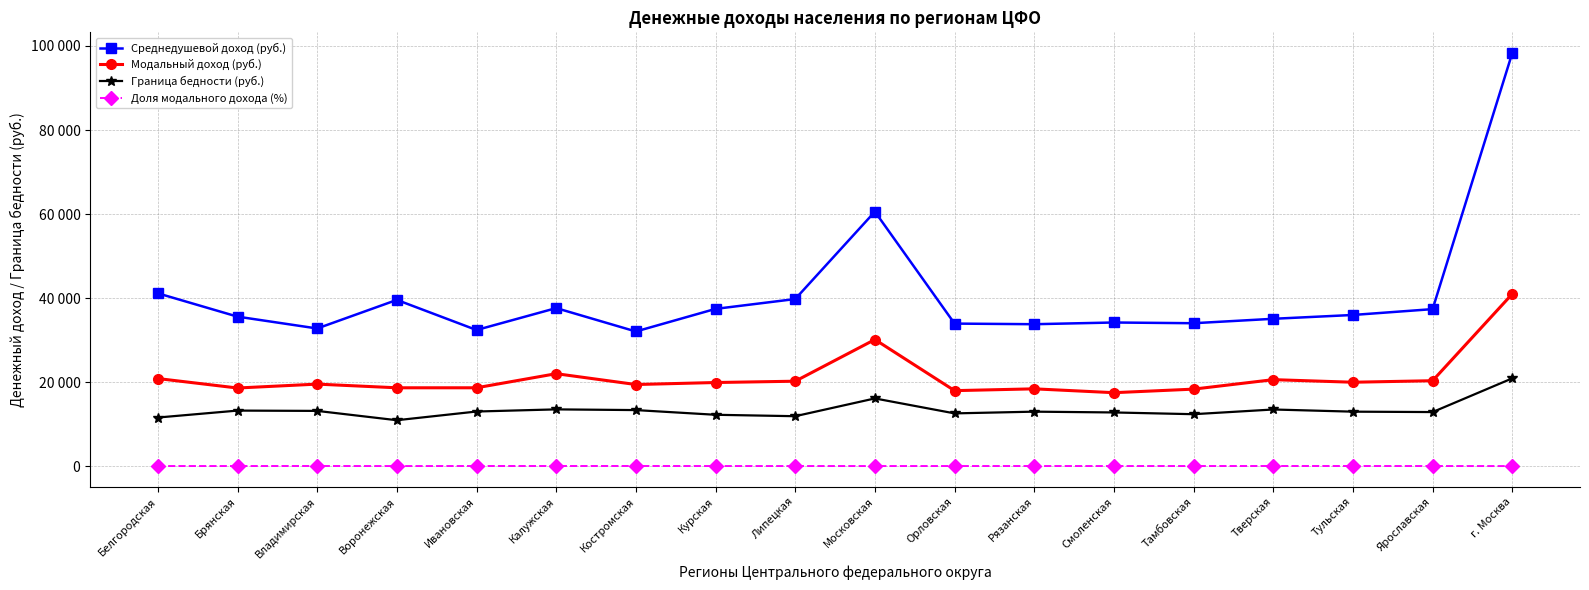

What is the spread (max minus min) of values at Костромская?

32004.0